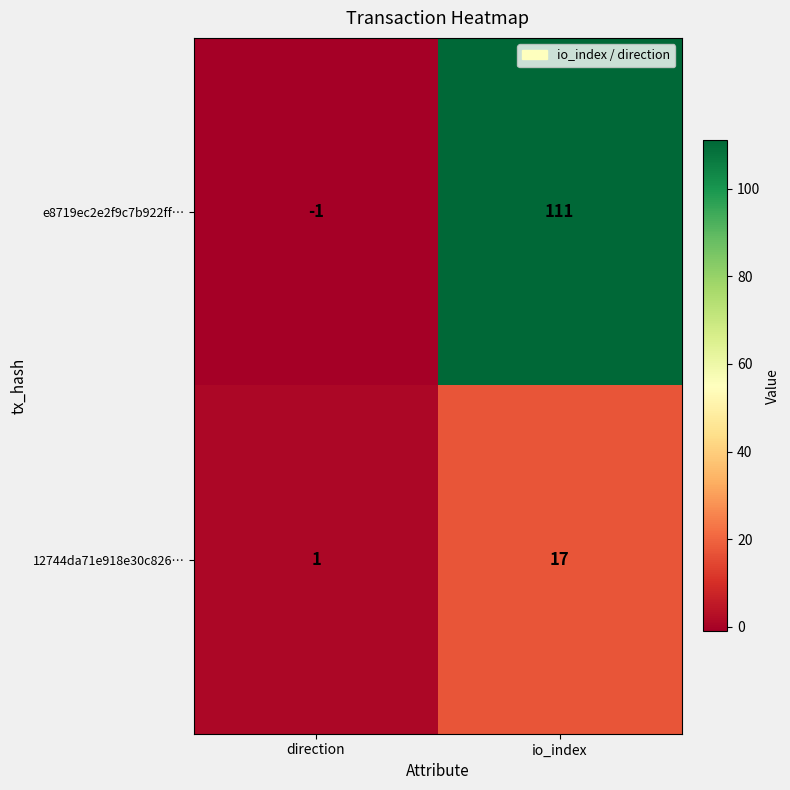

What is the greatest value displayed?

111